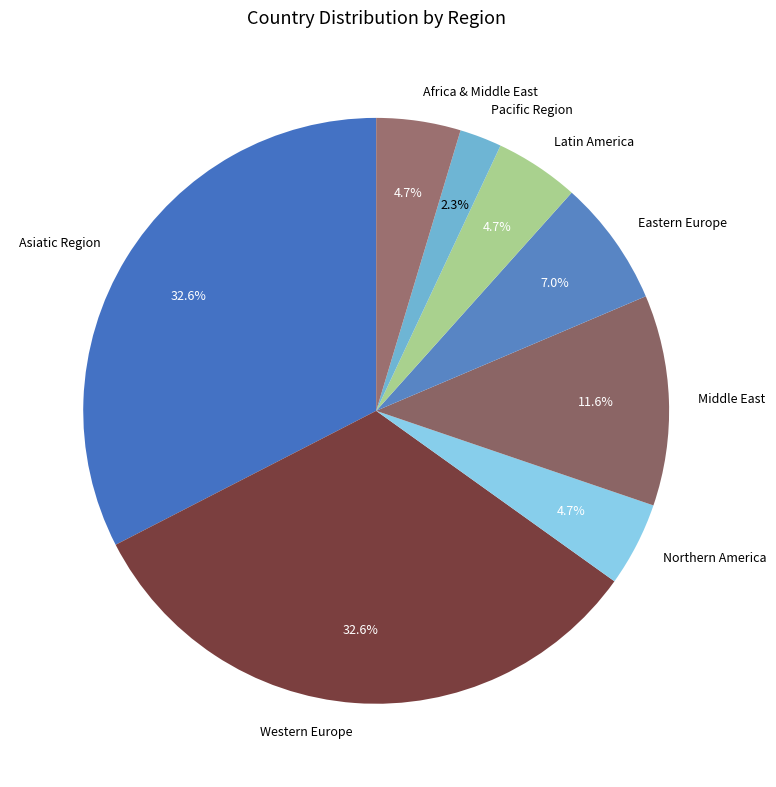

The Asiatic Region slice represents 33% of the pie. True or false?

True